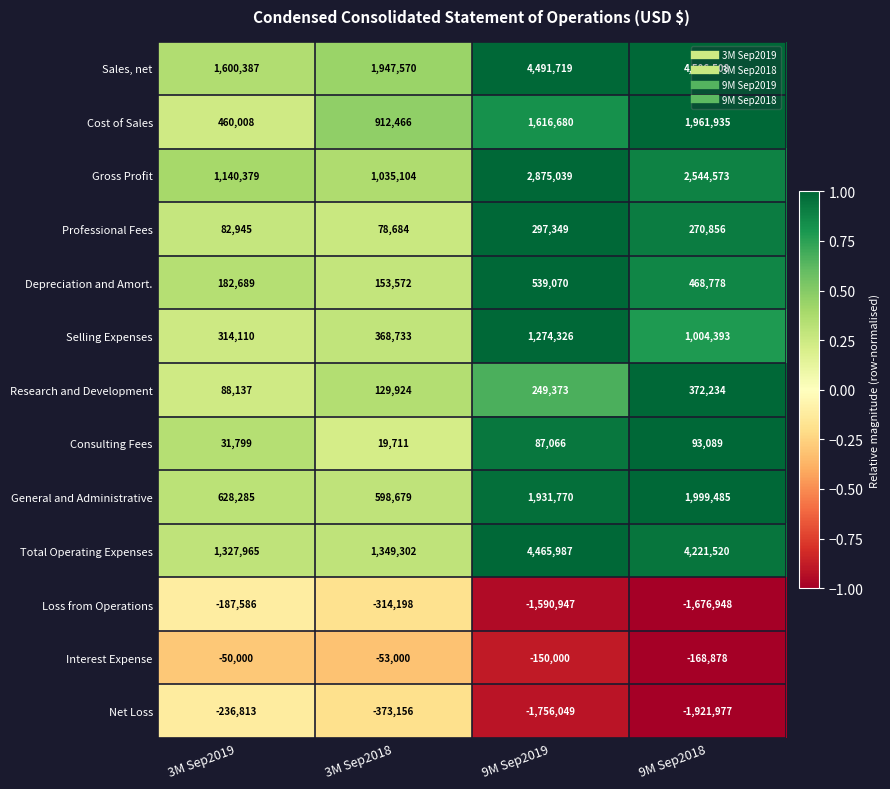

List the series in order of their peak value, highest first.

Sales, net, Total Operating Expenses, Gross Profit, General and Administrative, Cost of Sales, Selling Expenses, Depreciation and Amort., Research and Development, Professional Fees, Consulting Fees, Interest Expense, Loss from Operations, Net Loss